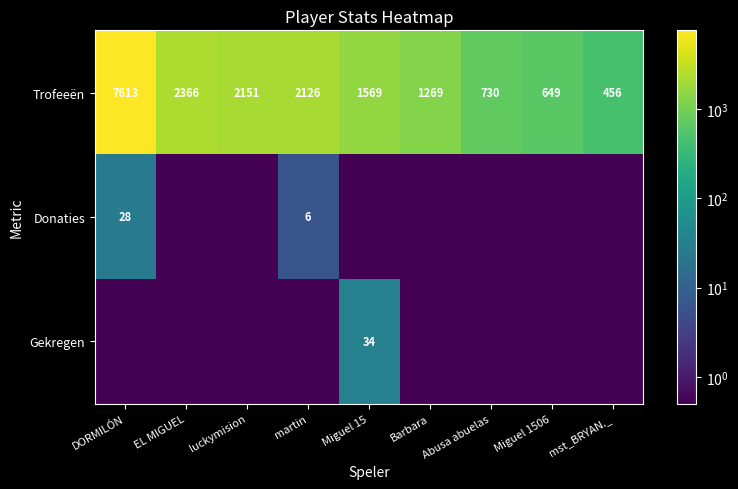

What is the lowest value of the Trofeeën series?

456.0